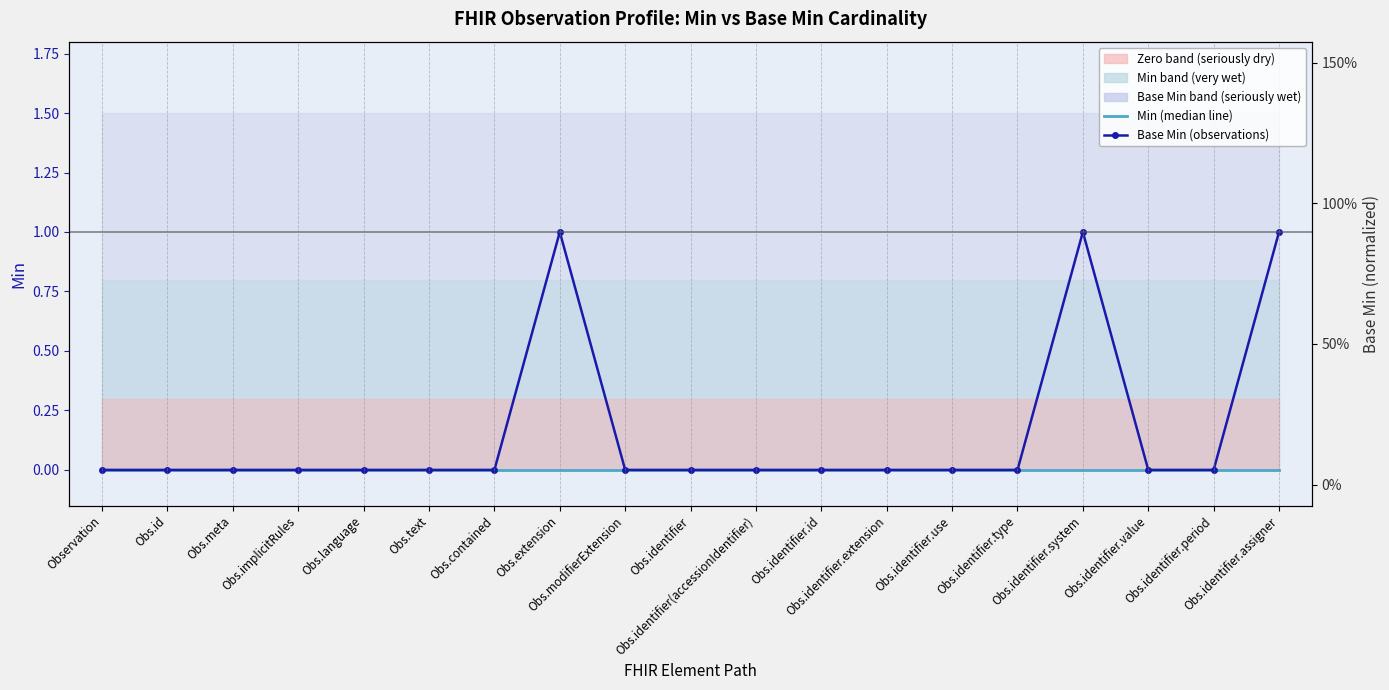

Which has a higher value, Obs.identifier.extension or Observation?

Obs.identifier.extension